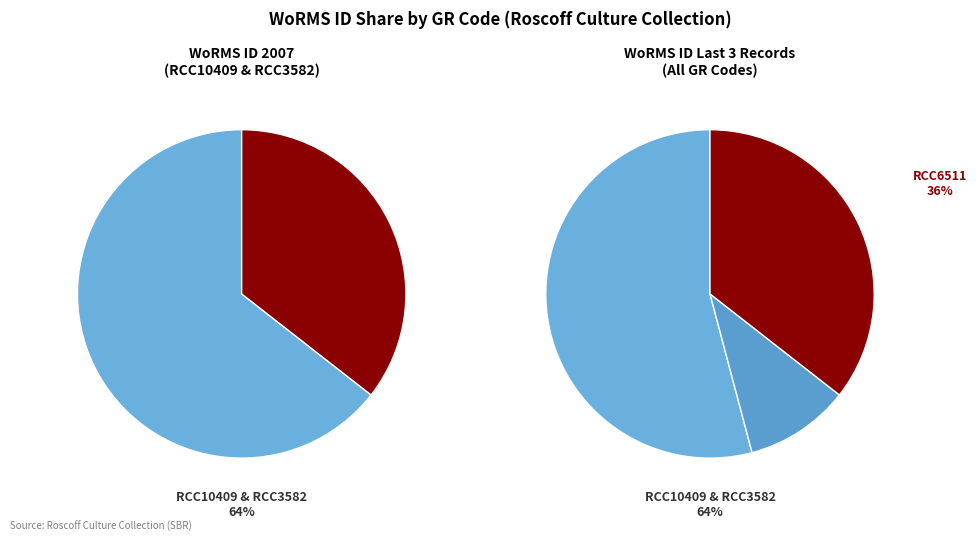

Is it true that RCC3582 is 1% of the pie?

False